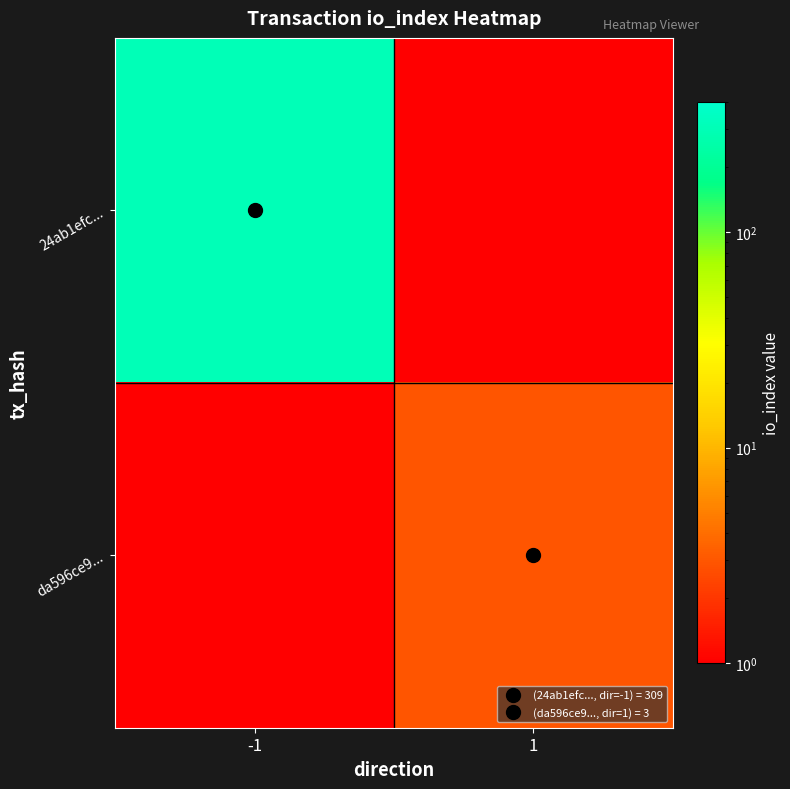

What is the greatest value displayed?

309